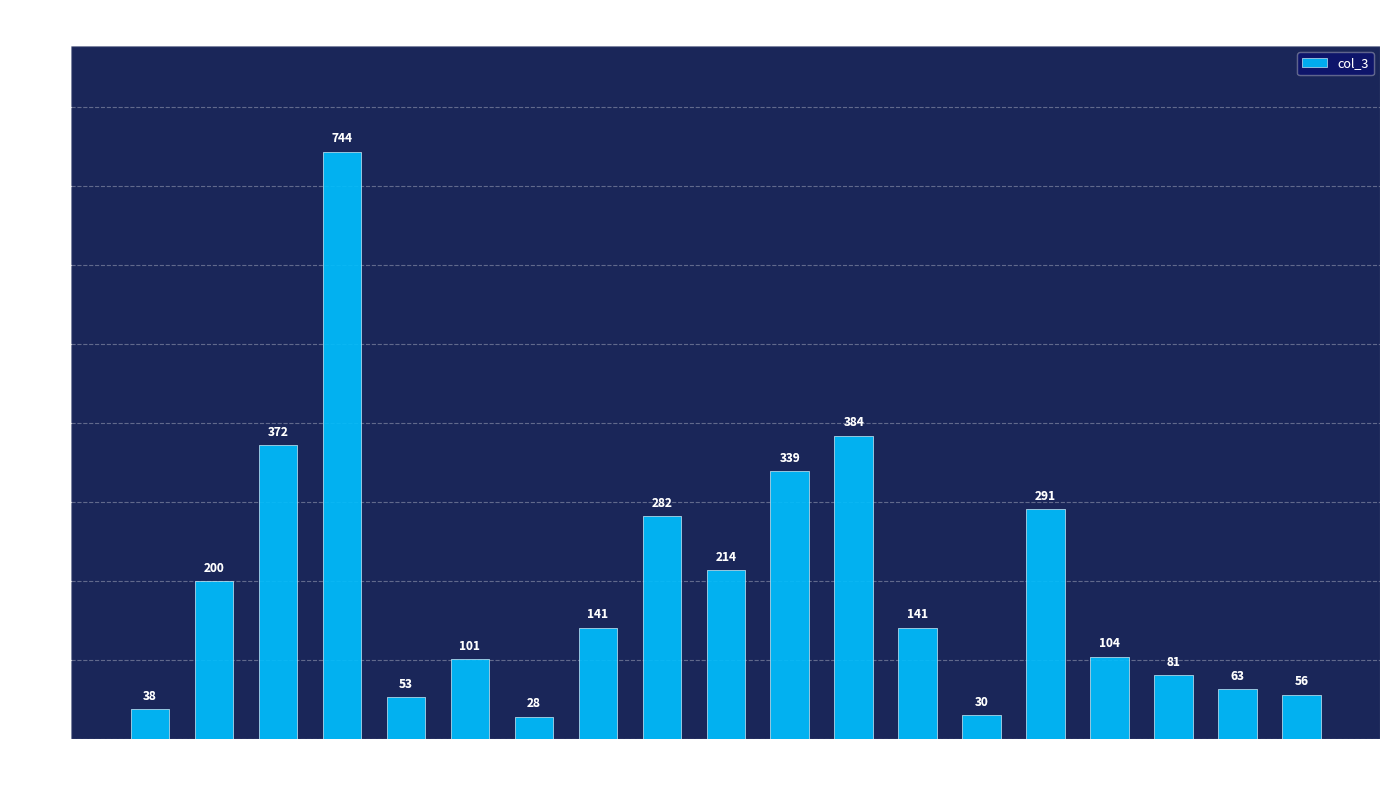

What is the change in value from 14:00 to 17:00?

+198